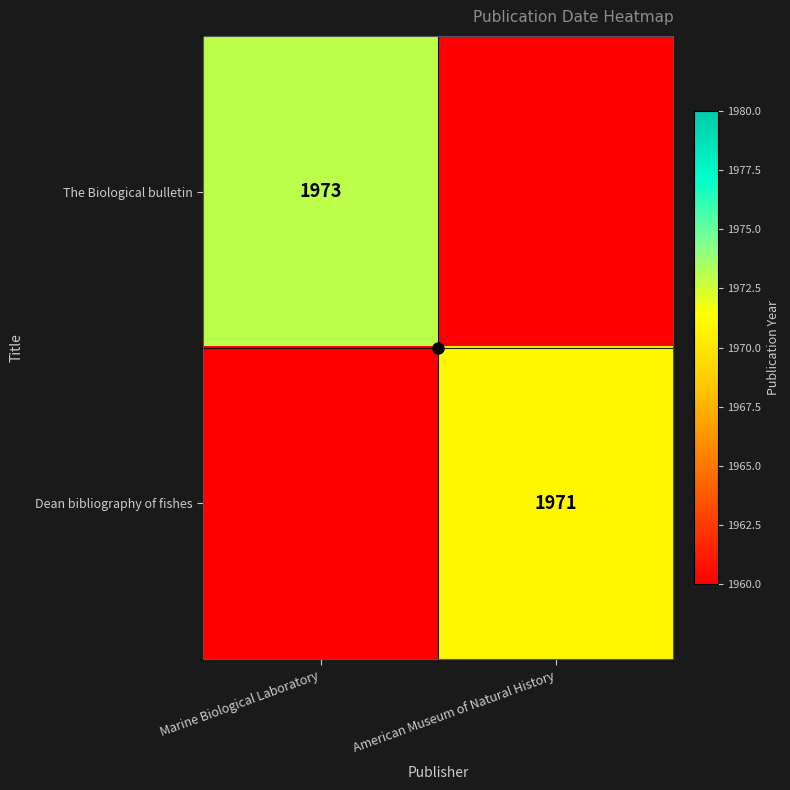

Rank the categories by Dean bibliography of fishes value from highest to lowest.

American Museum of Natural History, Marine Biological Laboratory